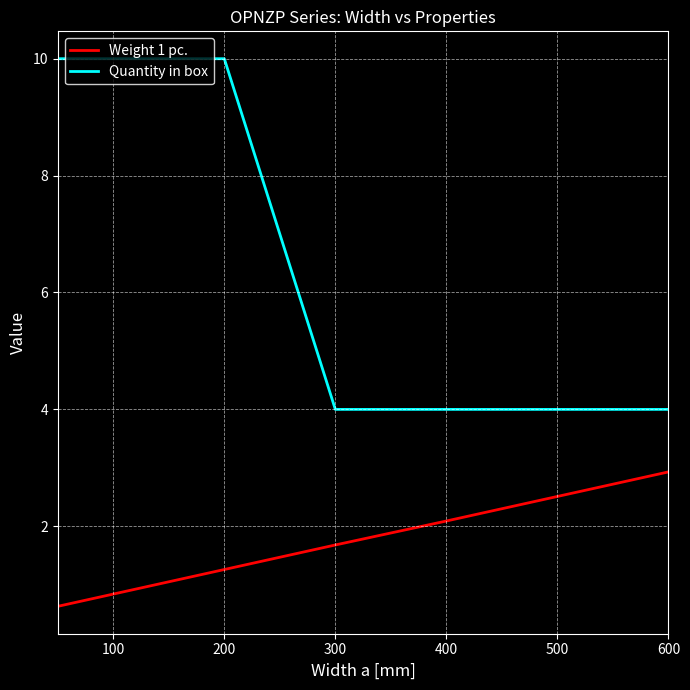

True or false: Weight 1 pc. and Quantity in box intersect in this chart.

False